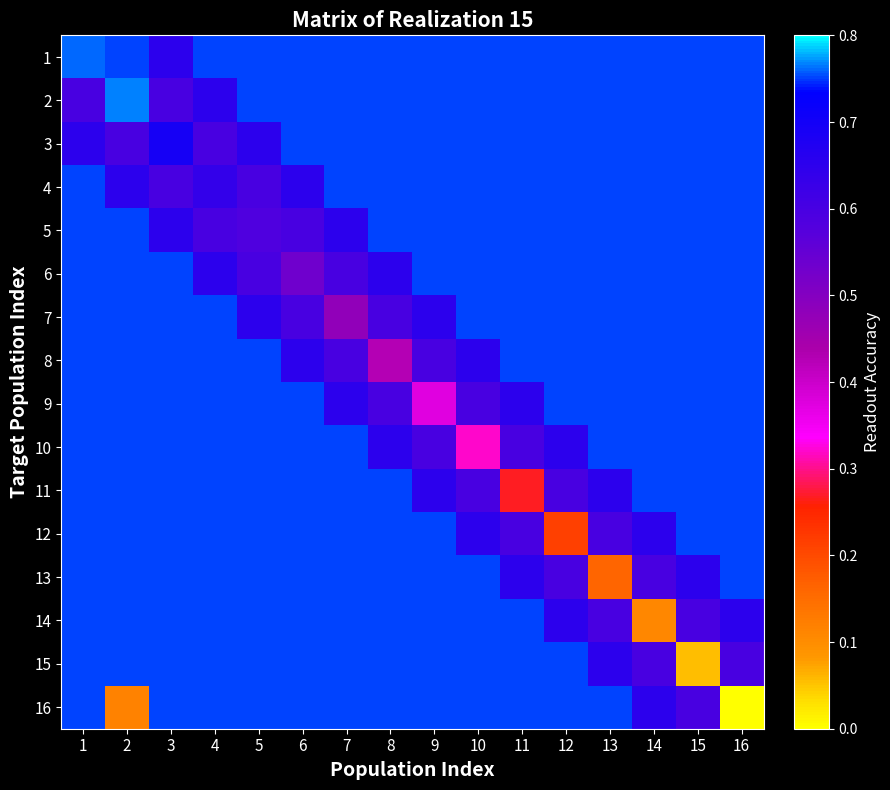

What is the total value across all series at 16?

11.0